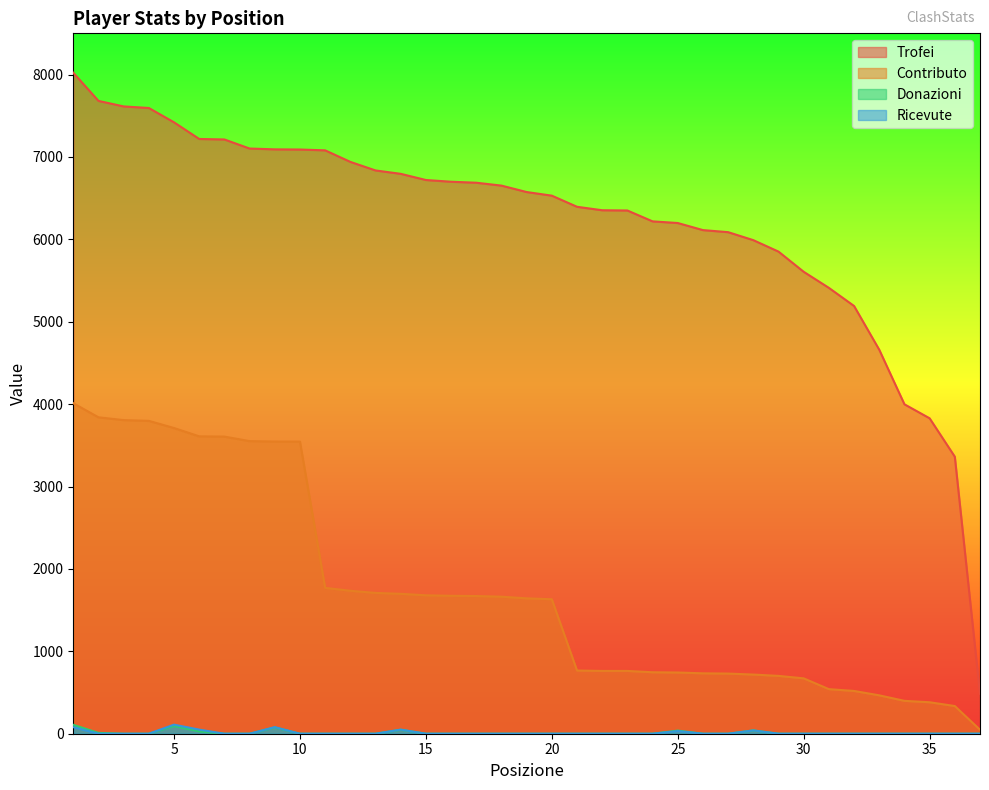

How many distinct data groups are displayed?

4